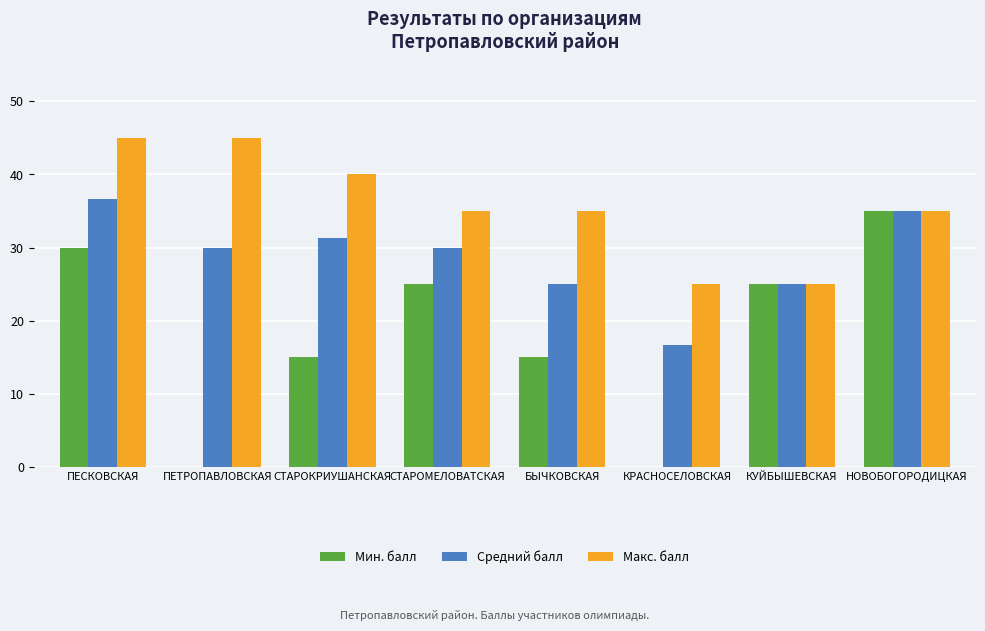

At which category is the sum across all series the highest?

ПЕСКОВСКАЯ